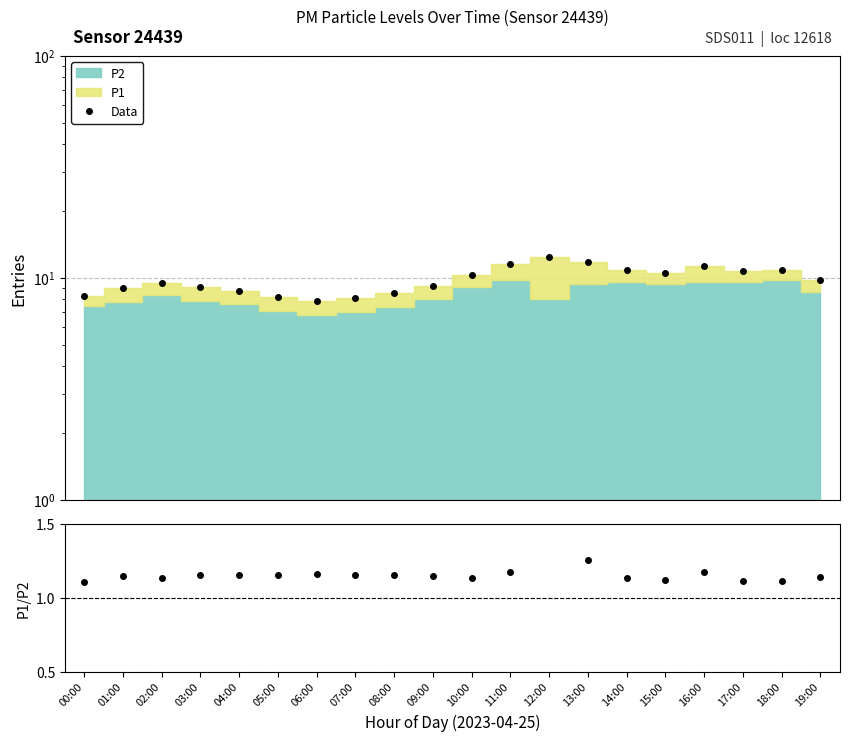

What is the label of the 9th point from the left?

08:00